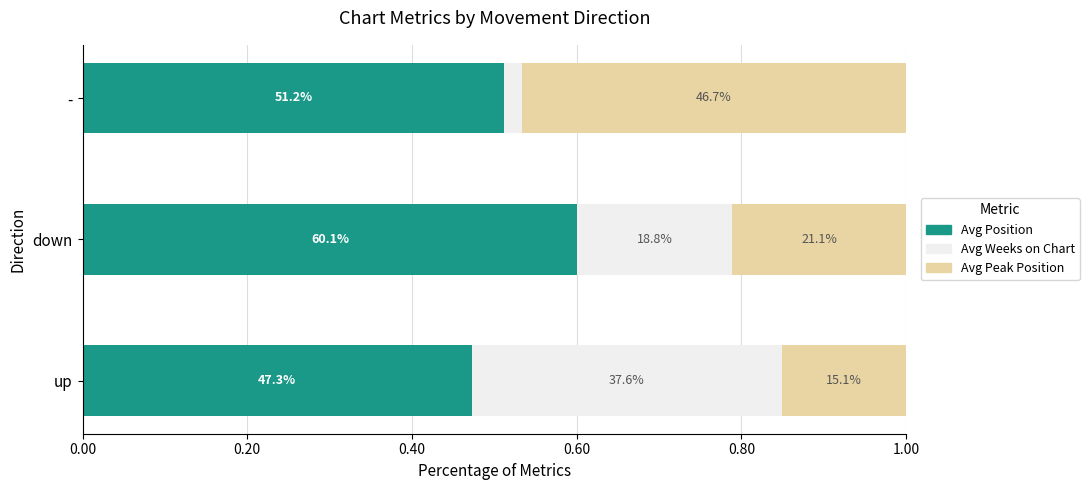

What are all the series names shown in the legend?

Avg Position, Avg Weeks on Chart, Avg Peak Position